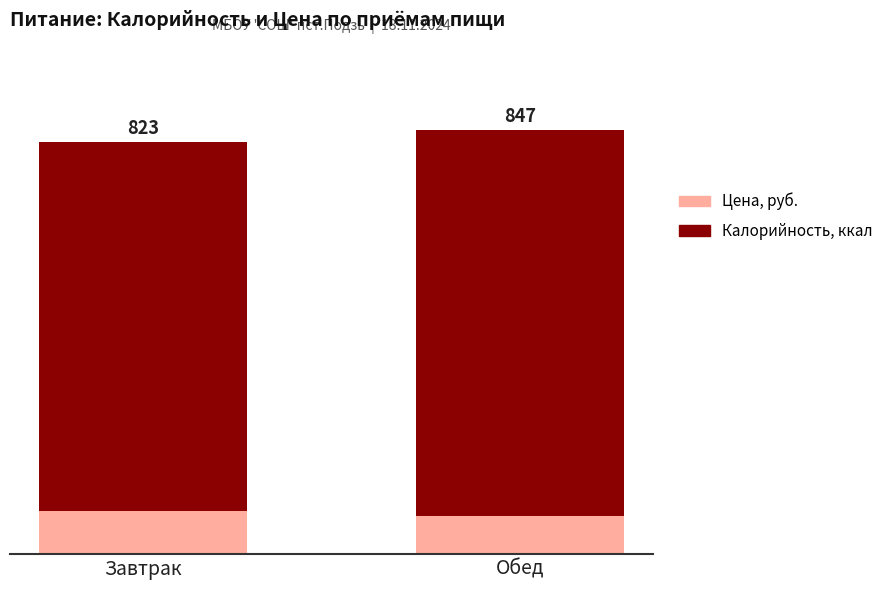

What is the label of the 1st bar from the right?

Обед